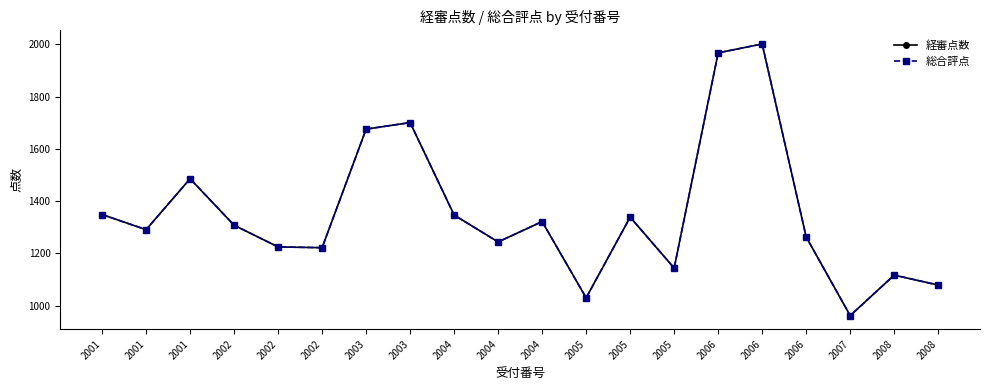

Does the chart have visible grid lines?

No